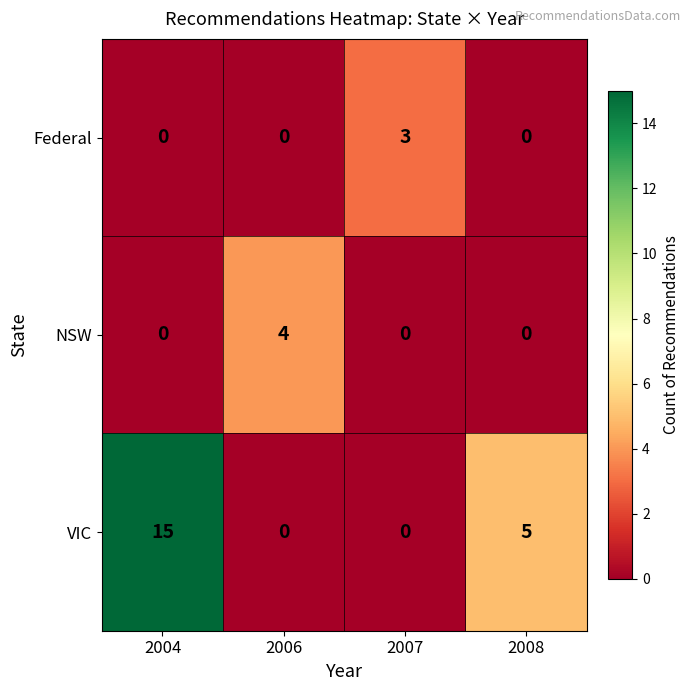

What is the maximum value shown in the chart?

15